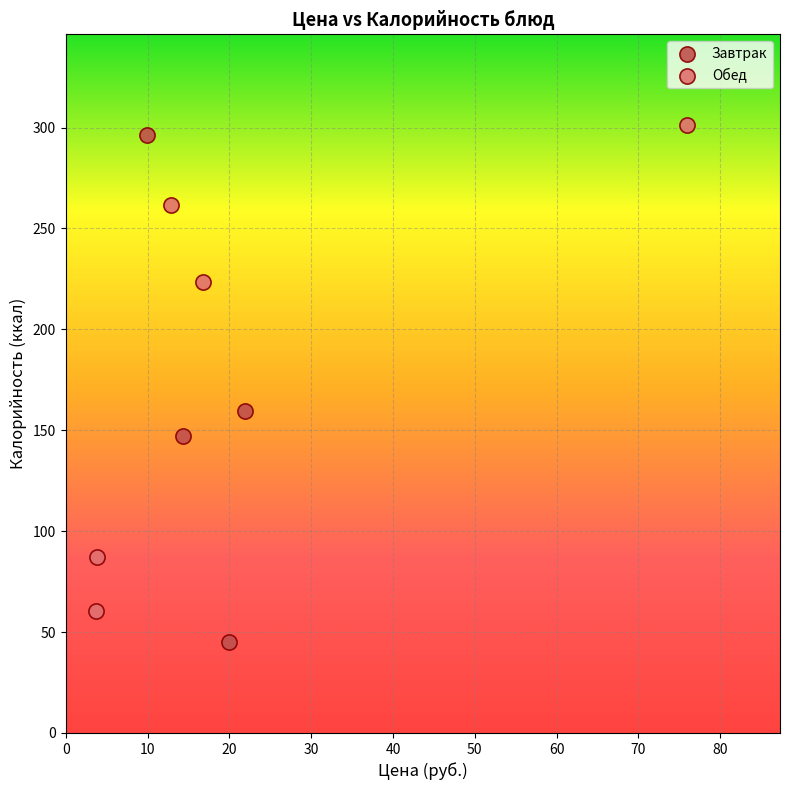

Which series reaches the minimum Y coordinate?

Завтрак